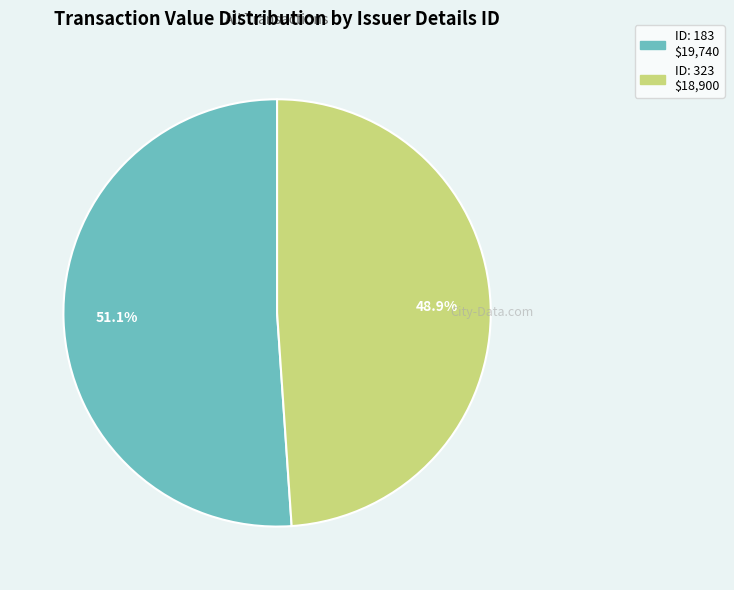

Is there a majority slice in this chart?

Yes